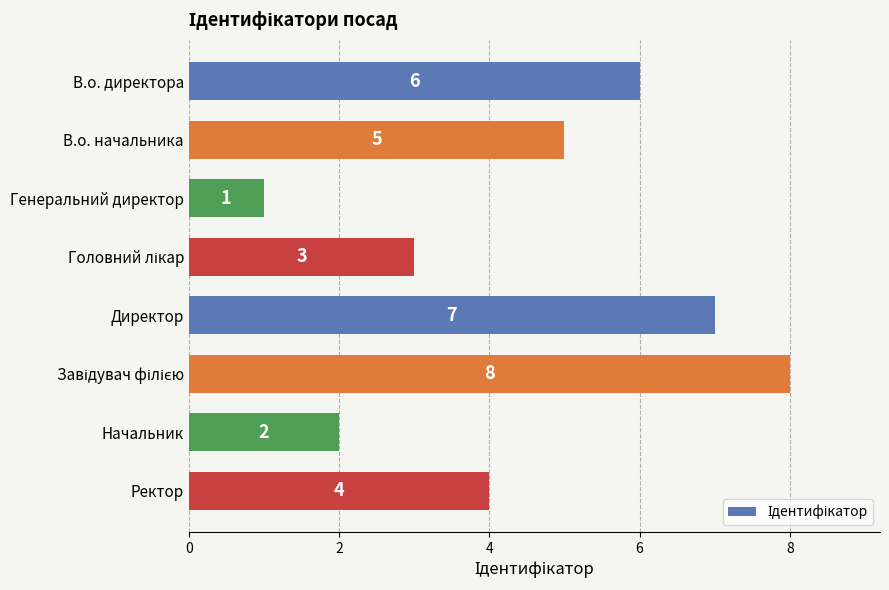

What is the value of the 8th bar from the top?

4